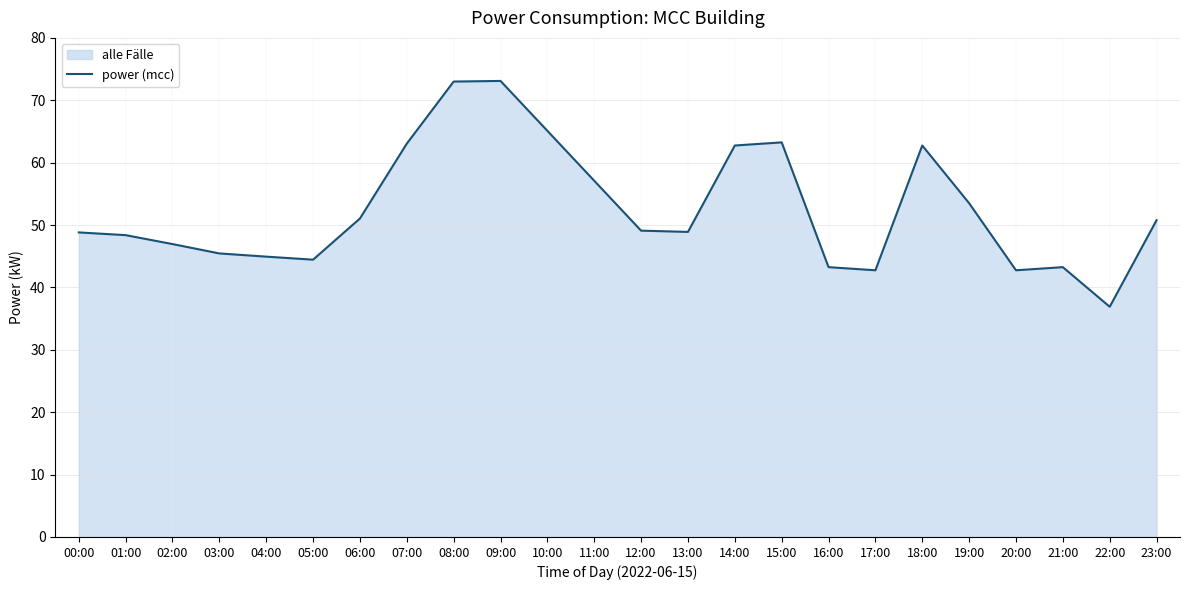

The value at 22:00 is 58.8. True or false?

False